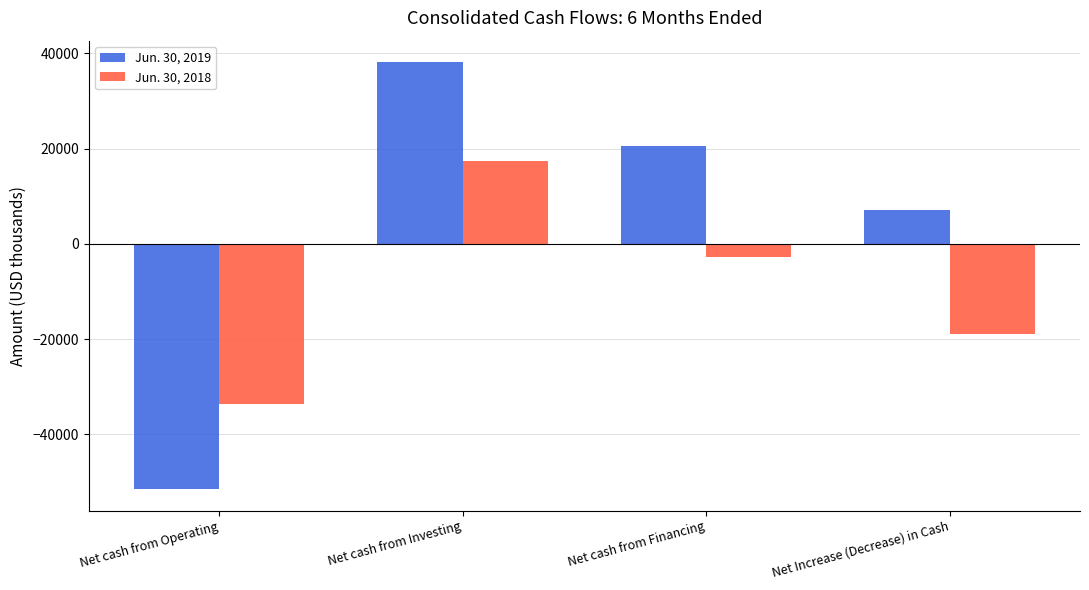

Where does the Jun. 30, 2018 series first go above -2751?

Net cash from Investing